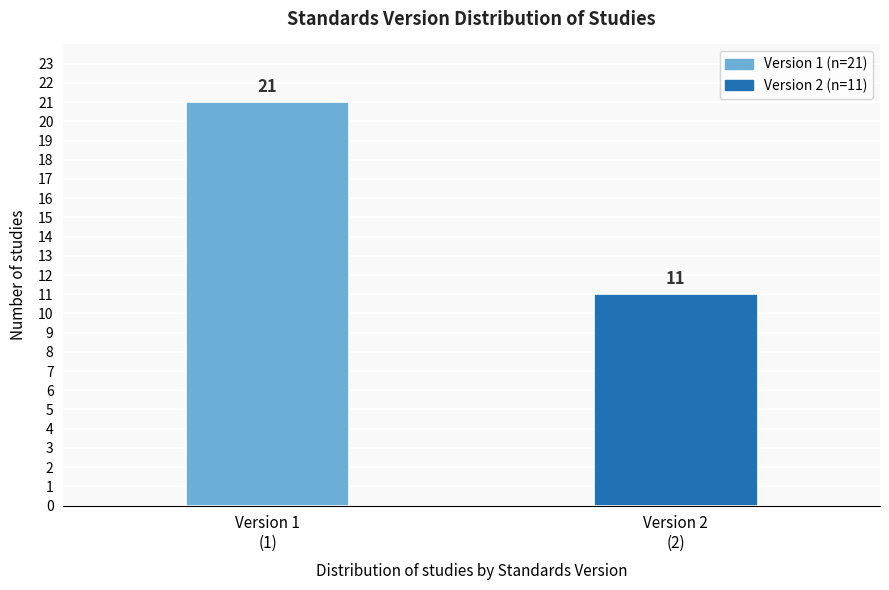

Reading left to right, what are all the values shown in this chart?

21	11